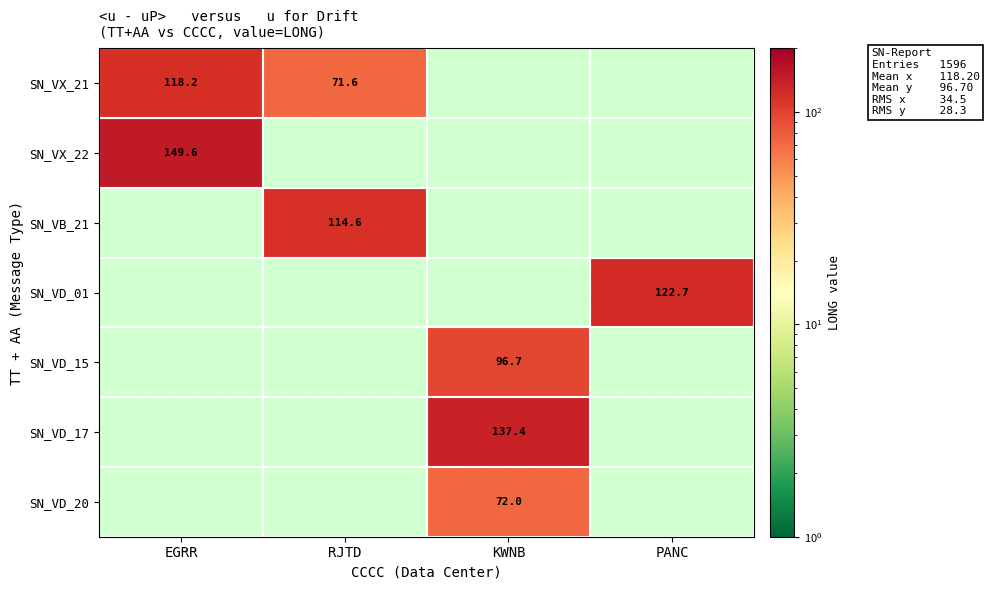

At which label does SN_VB_21 reach its peak?

RJTD